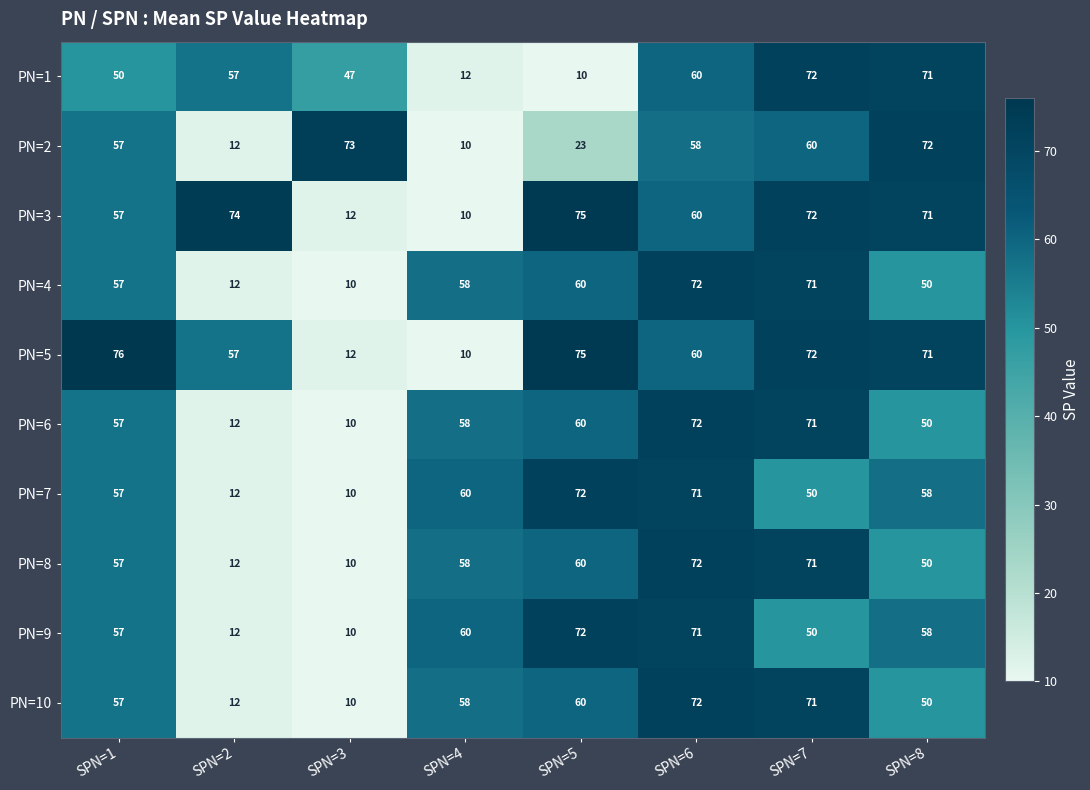

Which series has the widest spread of values?

PN=5